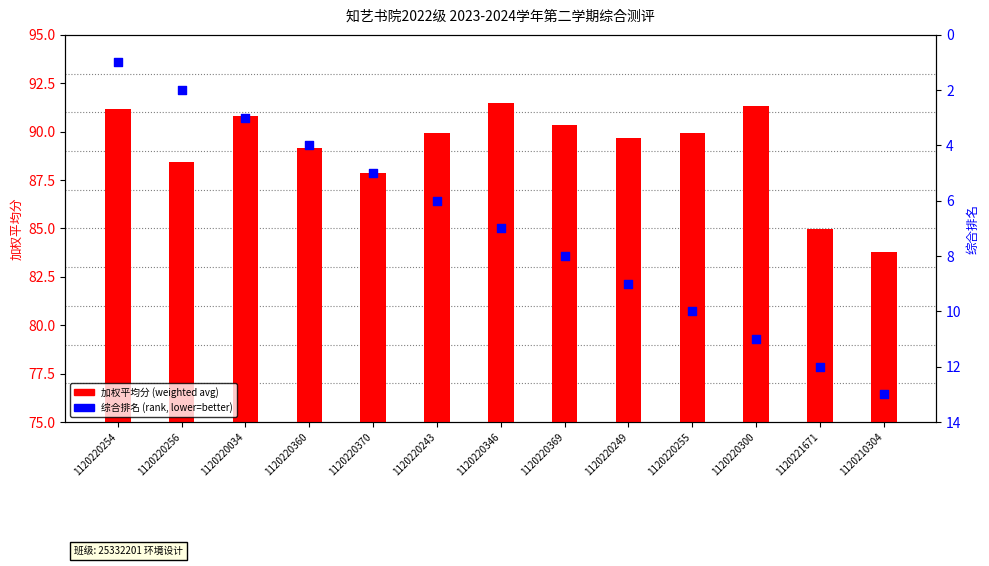

What are all the series names shown in the legend?

加权平均分 (weighted avg), 综合排名 (rank)